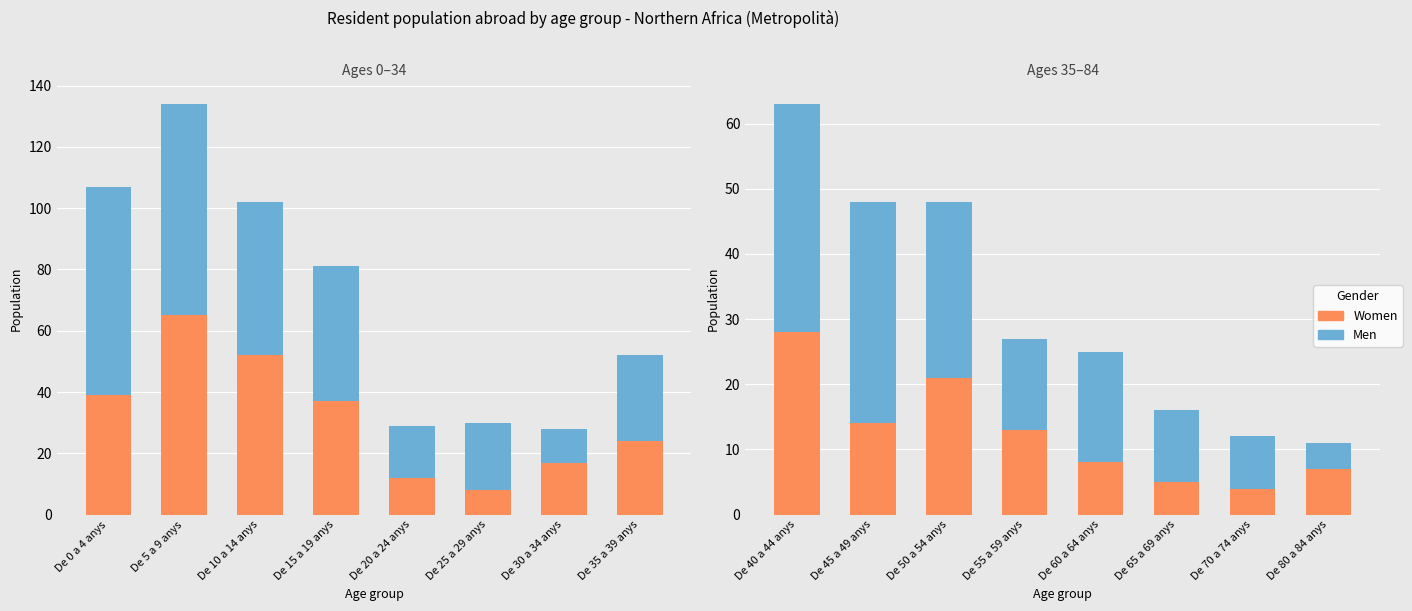

What is the label of the 4th bar from the left?

De 55 a 59 anys